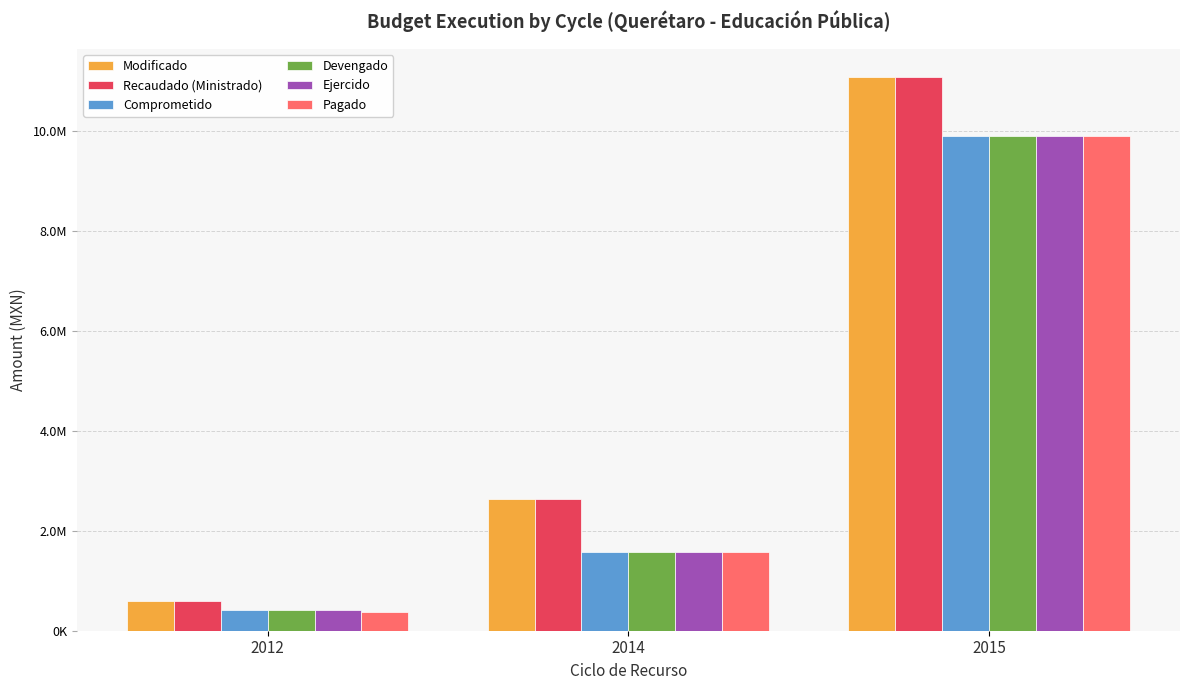

Does the chart contain any negative values?

No